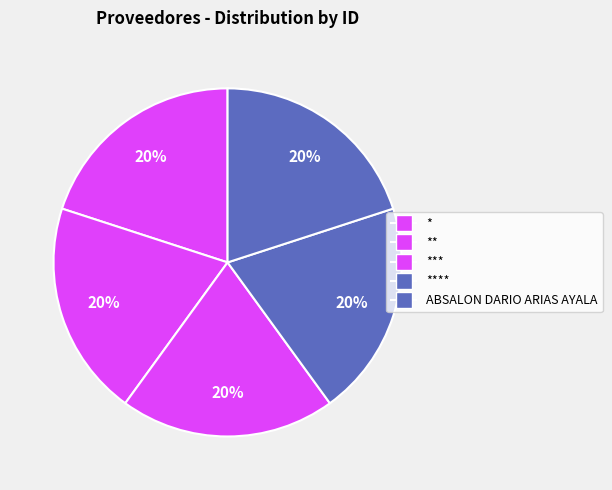

How many segments does this pie chart have?

5